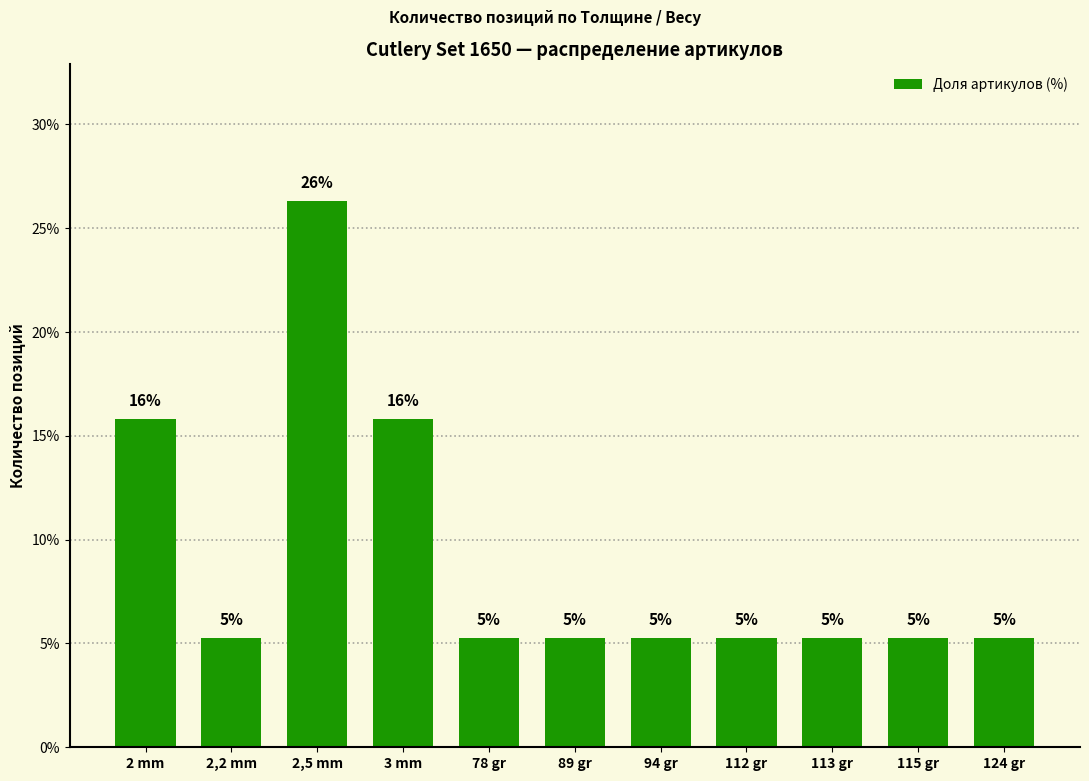

Between 78 gr and 115 gr, which is larger?

78 gr